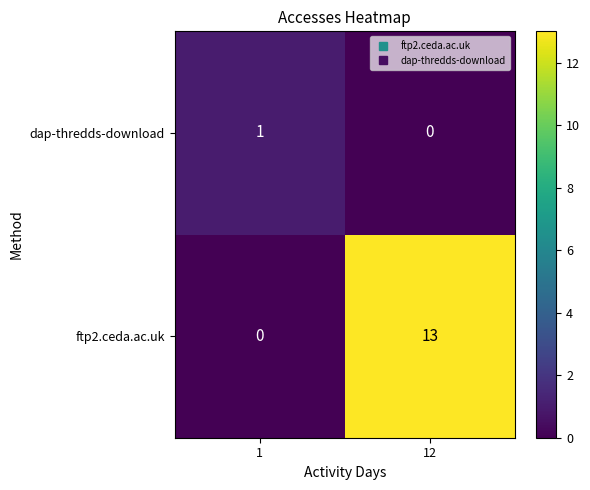

At which category is the sum across all series the highest?

12